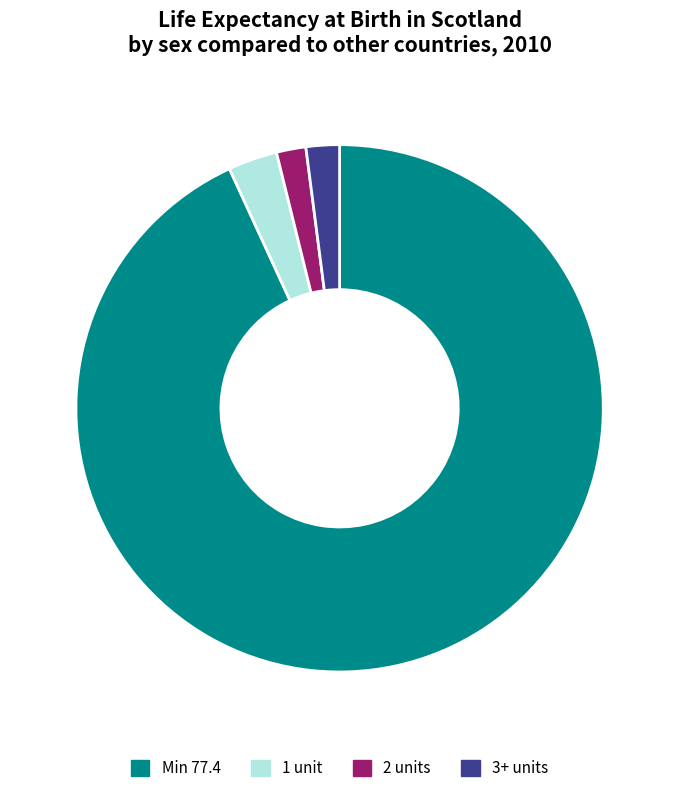

What is the largest slice in the pie chart?

Min 77.4